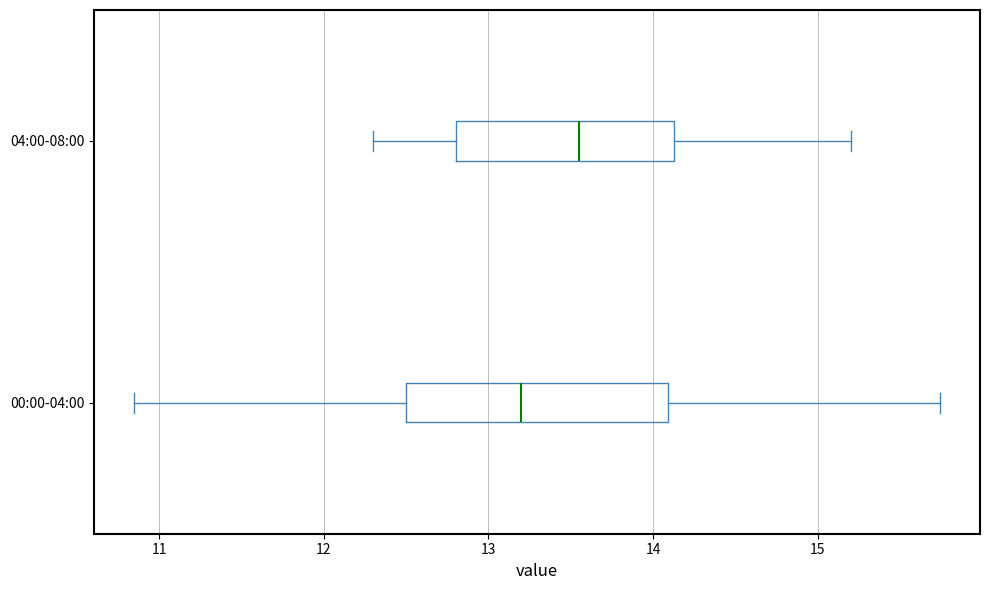

Reading bottom to top, transcribe this box plot: for each box, give where its median line is, the range the box spans, and where its two whiskers end, as read against the x-axis. The values are not printed on the chart, so give them approximately, as read against the axis.

00:00-04:00: median 13.2, box 12.5 to 14.1, whiskers 10.9 to 15.7
04:00-08:00: median 13.6, box 12.8 to 14.1, whiskers 12.3 to 15.2